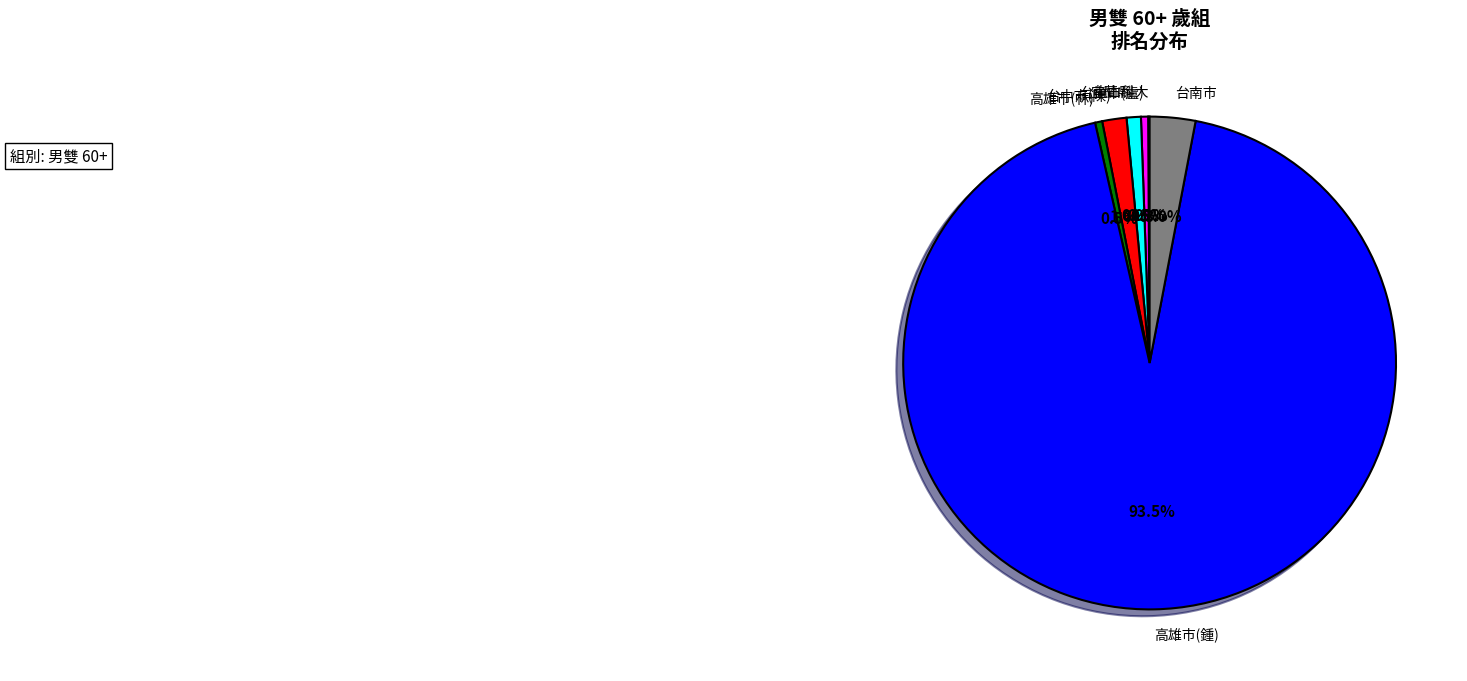

Does any single category account for the majority?

Yes